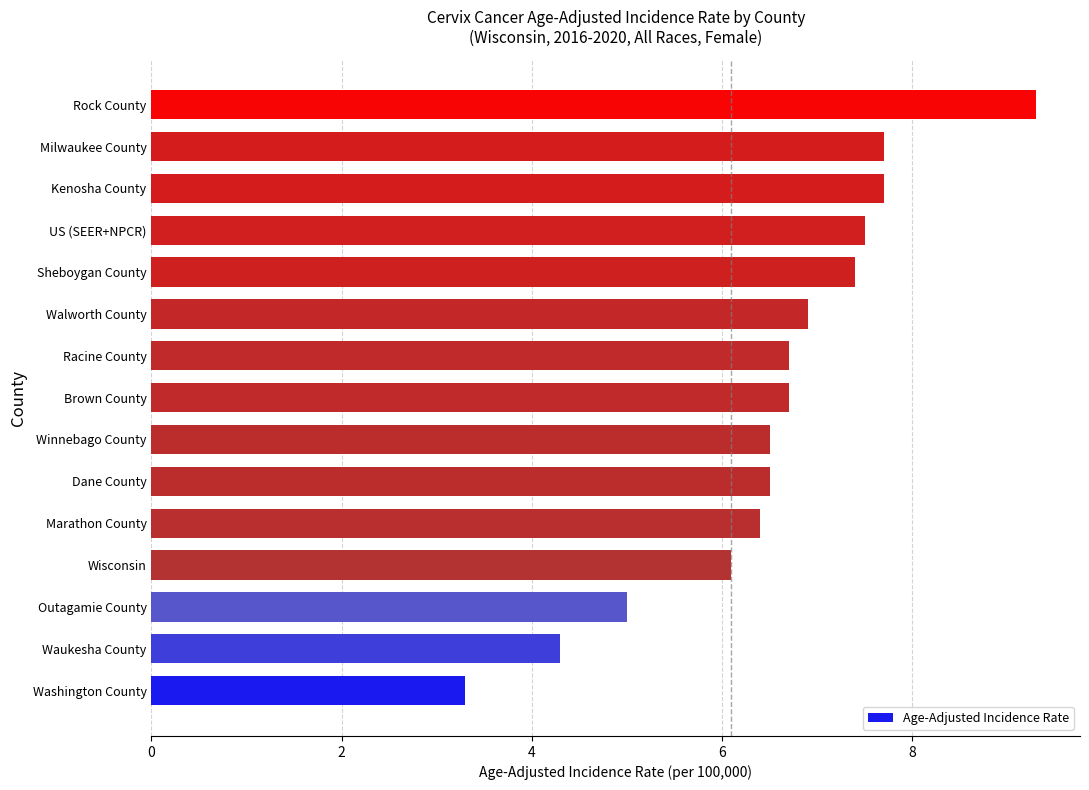

The chart shows a value of 9.3 at Rock County. True or false?

True